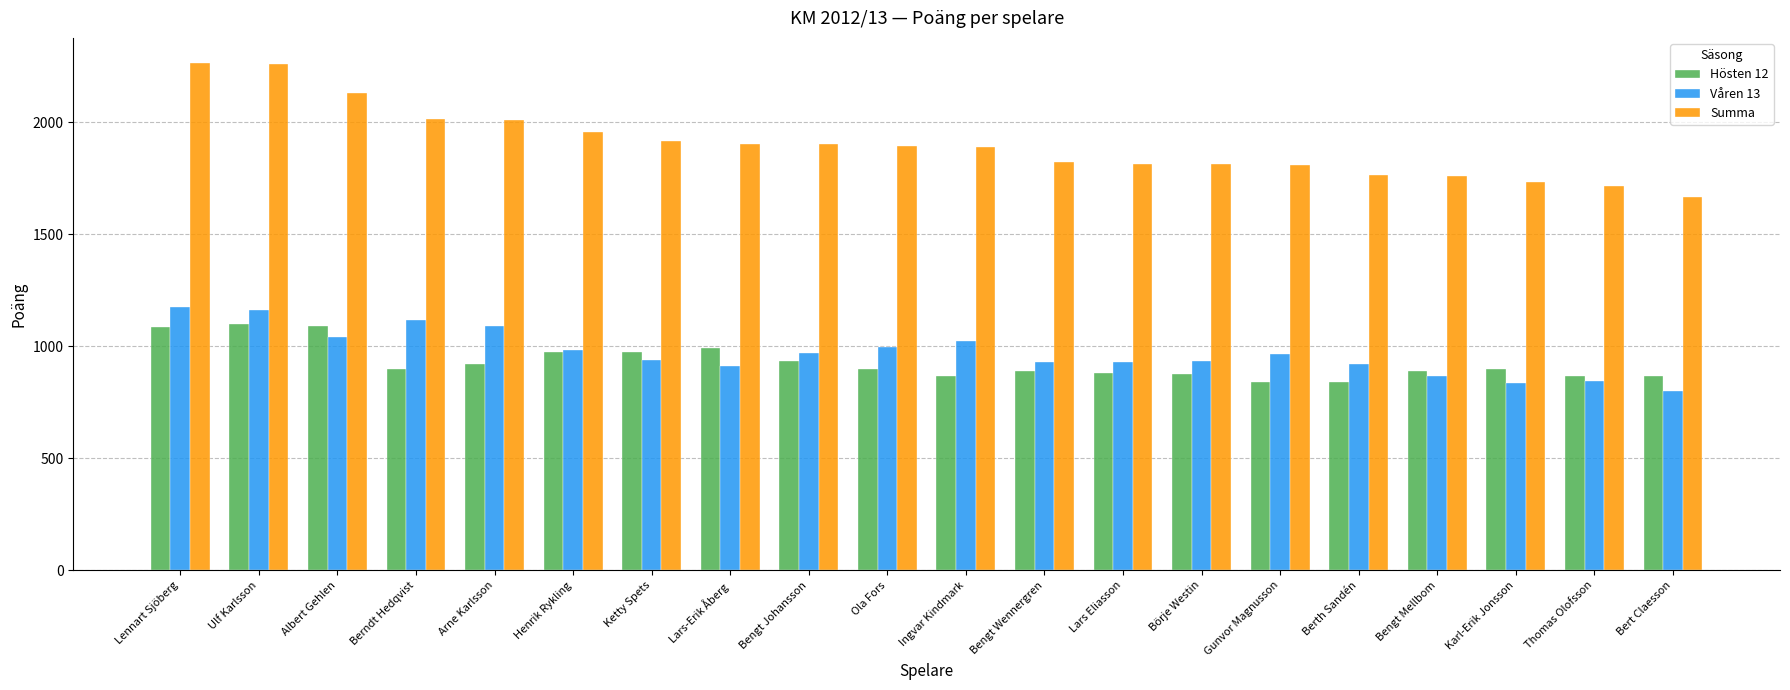

What is the sum of all Hösten 12 values?

18595